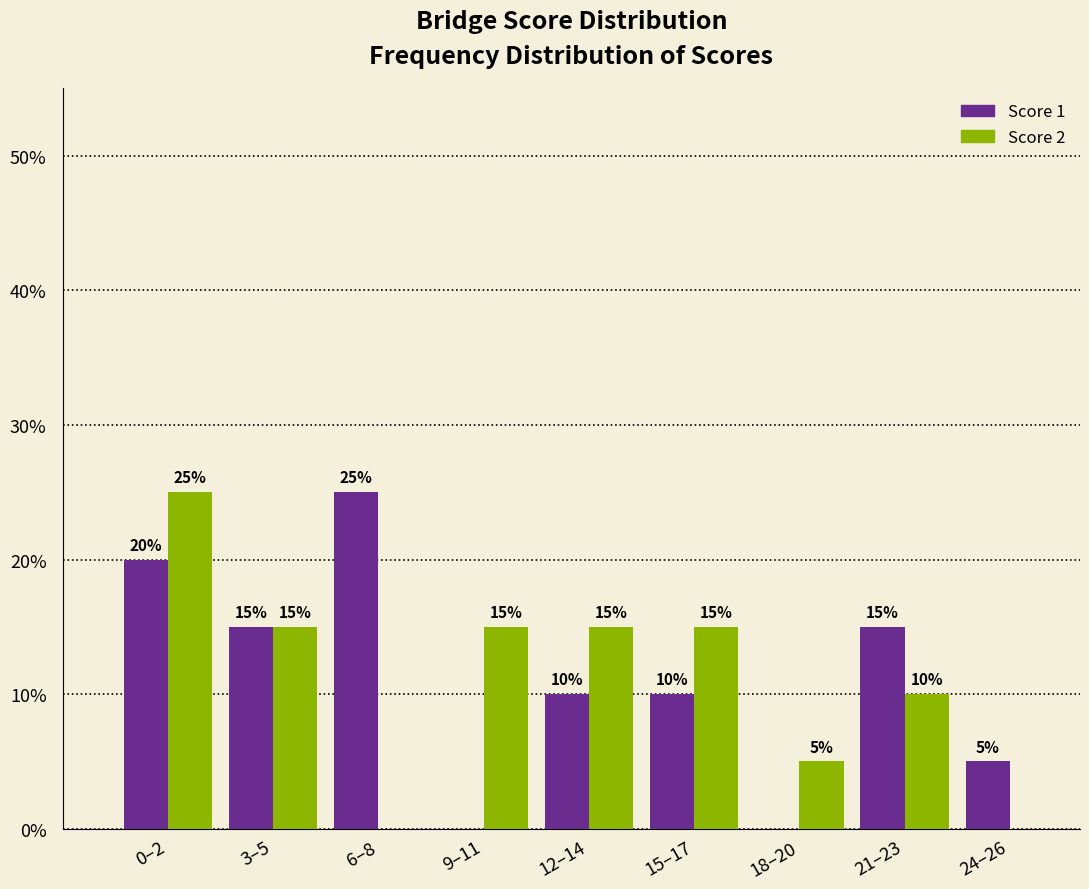

Reading left to right, extract all data points from this chart.

Score 1: 0–2=20	3–5=15	6–8=25	9–11=0	12–14=10	15–17=10	18–20=0	21–23=15	24–26=5
Score 2: 0–2=25	3–5=15	6–8=0	9–11=15	12–14=15	15–17=15	18–20=5	21–23=10	24–26=0